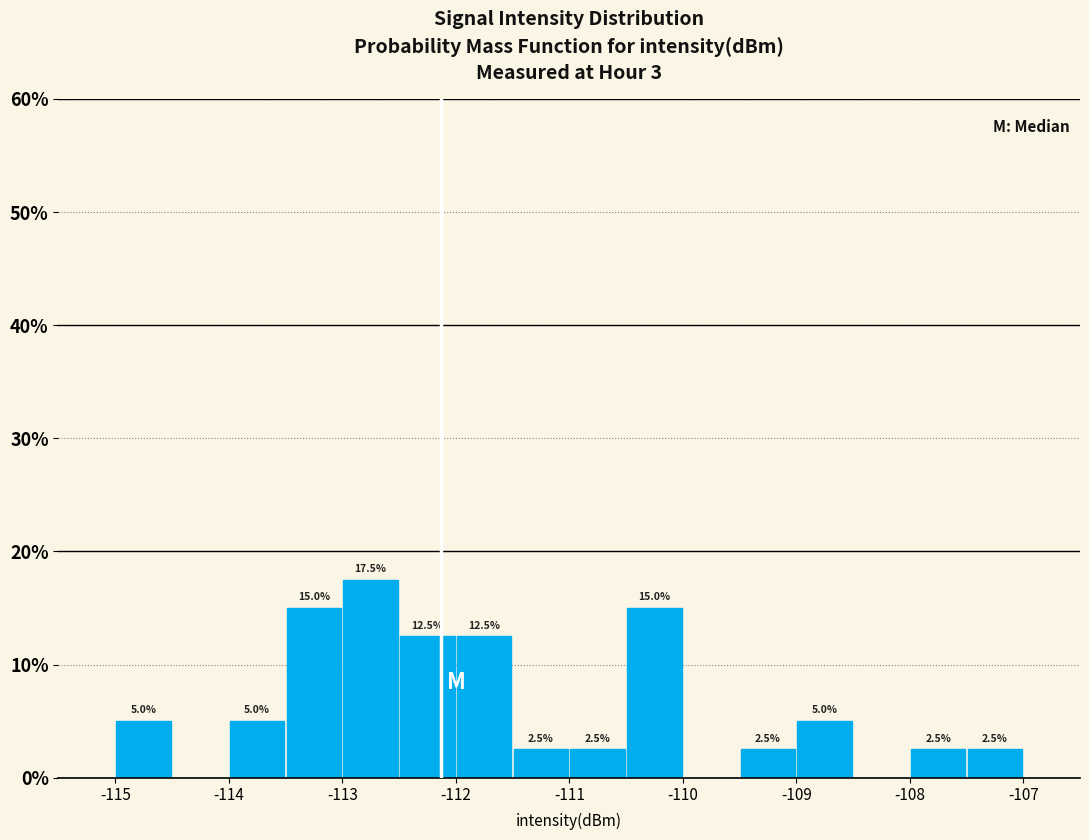

Which range on the x-axis has the tallest bar?

-113.0 to -112.5